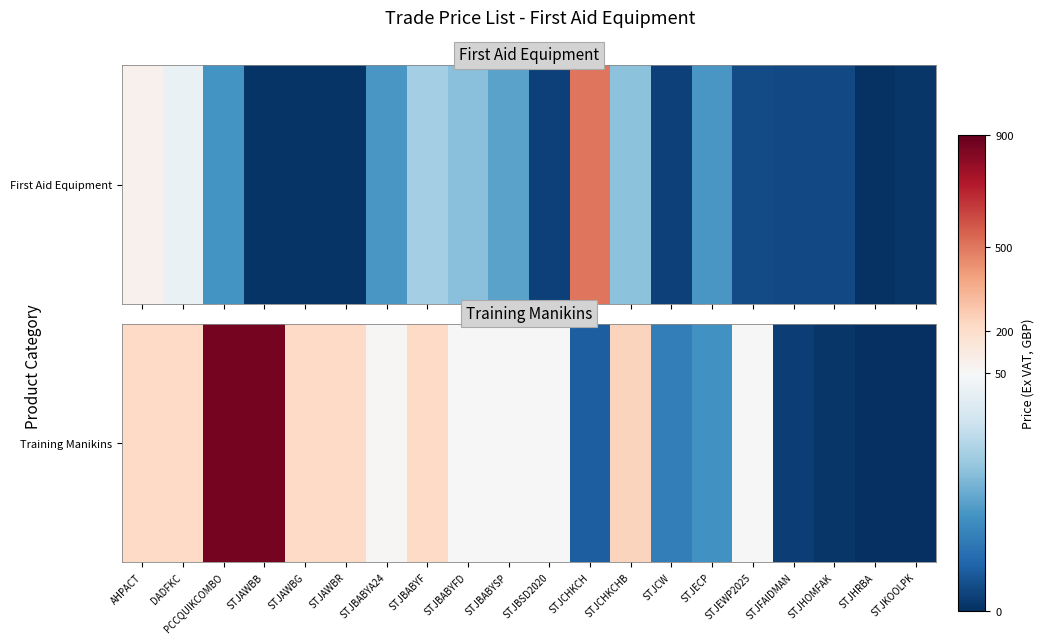

Rank the categories by value from lowest to highest.

STJHRBA, STJKOOLPK, STJHOMFAK, STJFAIDMAN, STJCHKCH, STJCW, STJECP, STJEWP2025, STJBABYFD, STJBABYSP, STJBSD2020, STJBABYA24, AHPACT, DADFKC, STJAWBG, STJAWBR, STJBABYF, STJCHKCHB, PCCQUIKCOMBO, STJAWBB